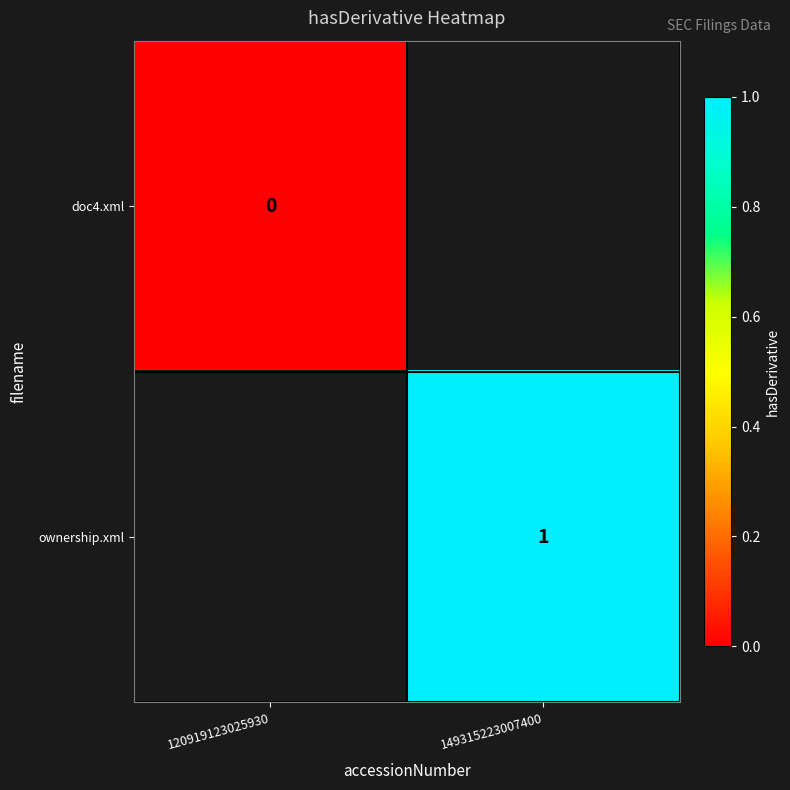

Which category has the highest value across all series?

149315223007400